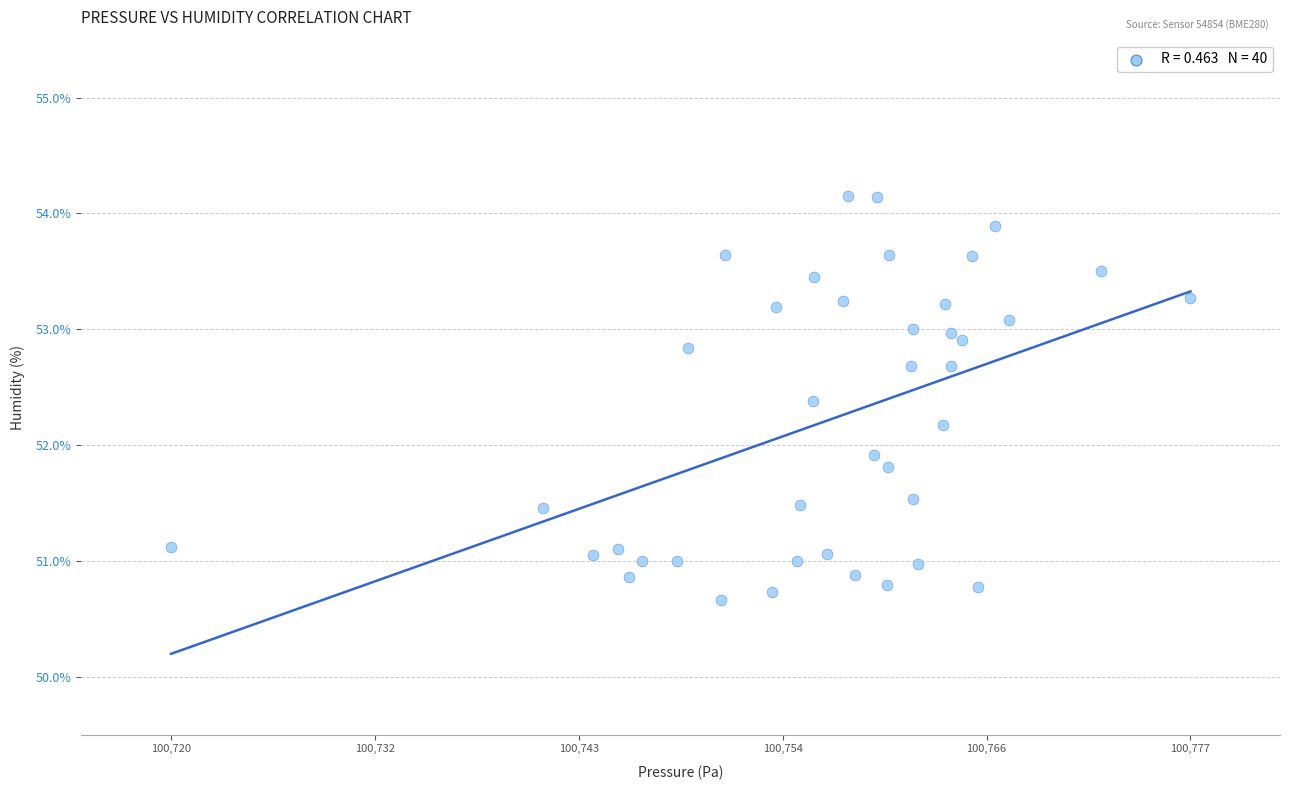

What Y value in the scatter plot is closest to 52?

51.9